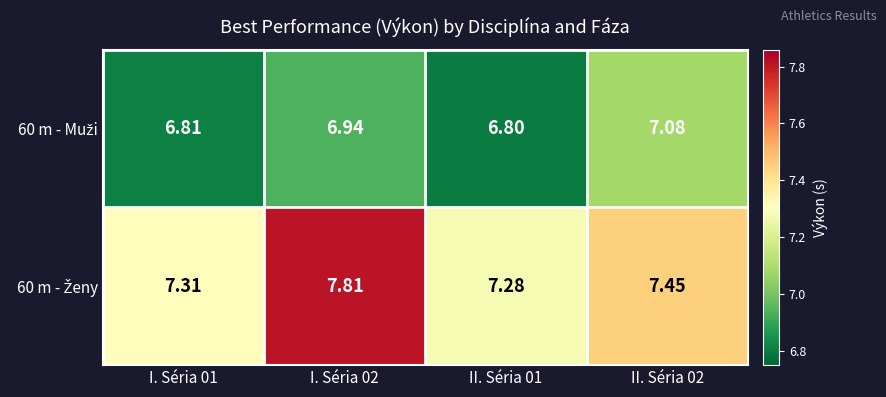

Count the number of categories in the chart.

4